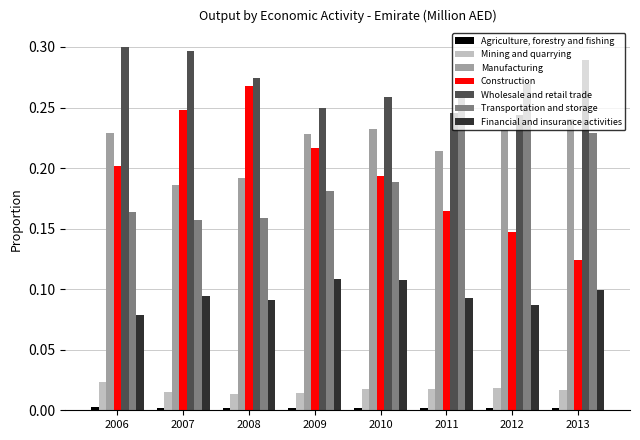

Which series changed the most between 2010 and 2011?

Transportation and storage